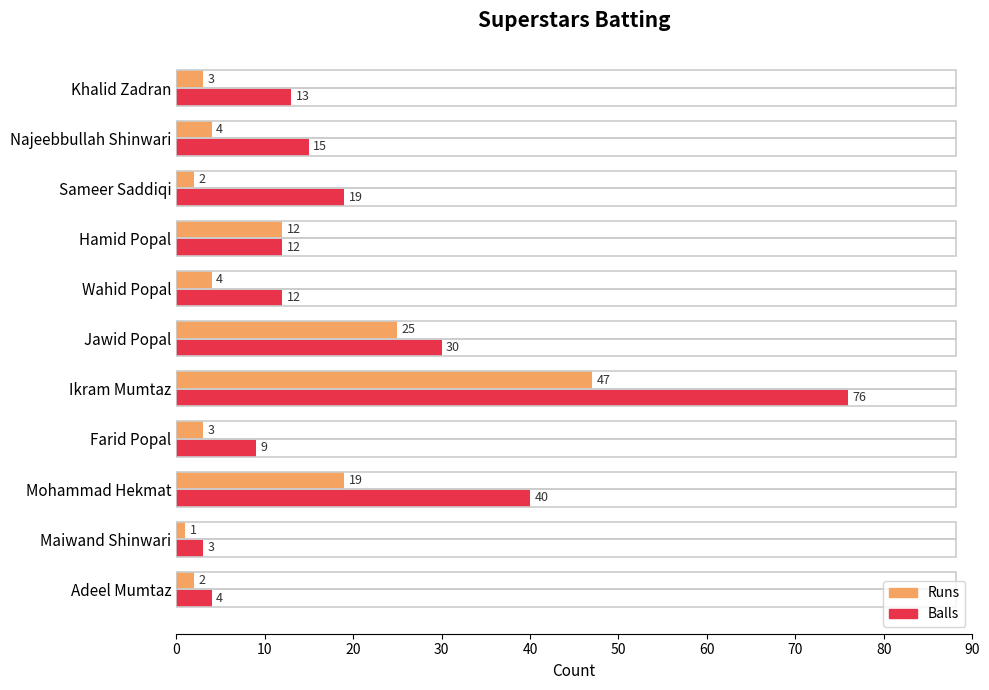

The Runs series shows 3 at Khalid Zadran. True or false?

True